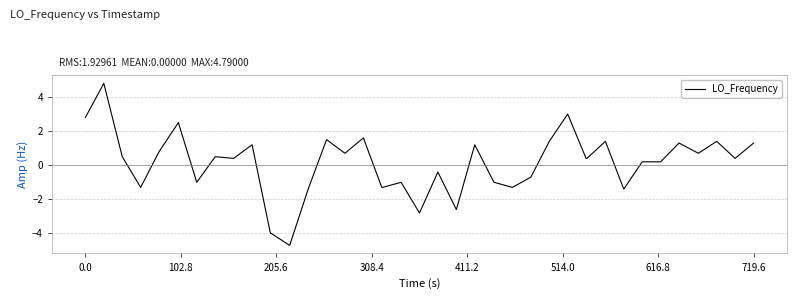

How many lines are shown in the chart?

1